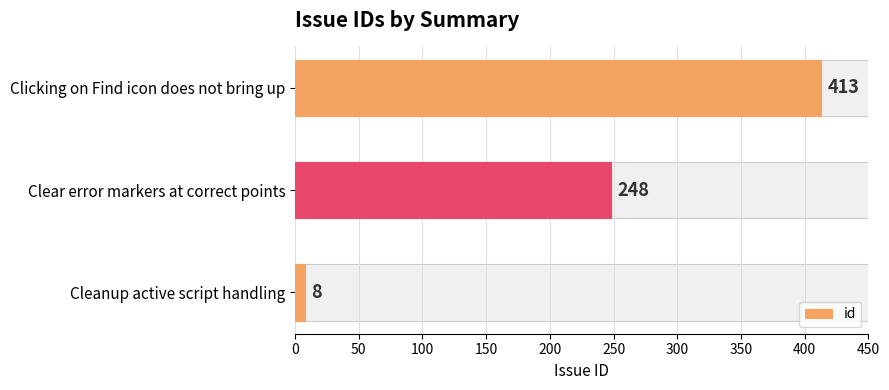

What is the sum of all values?

669